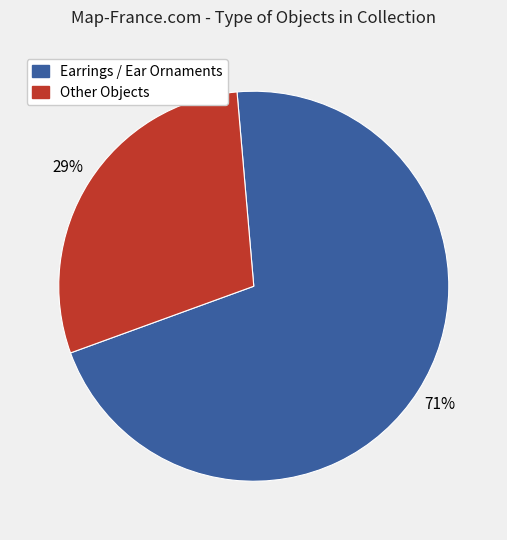

How many slices are in this pie chart?

2